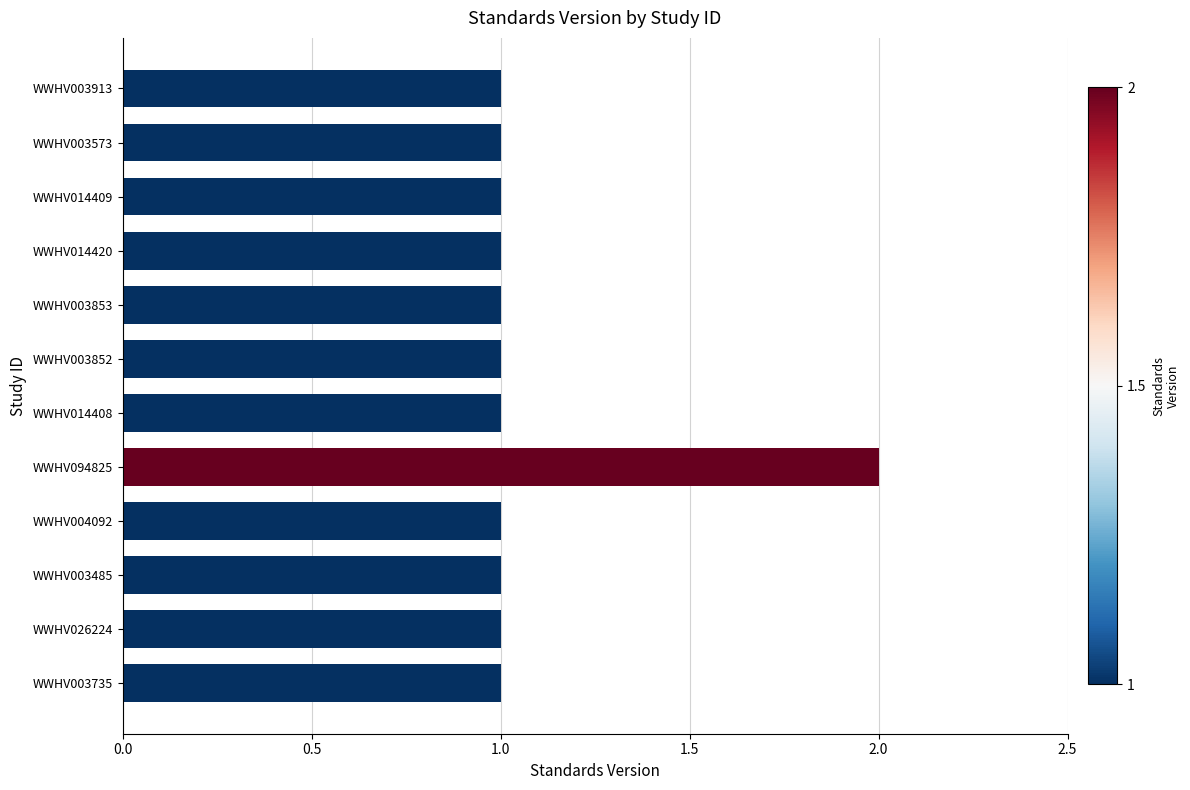

Which label corresponds to the largest value in the chart?

WWHV094825